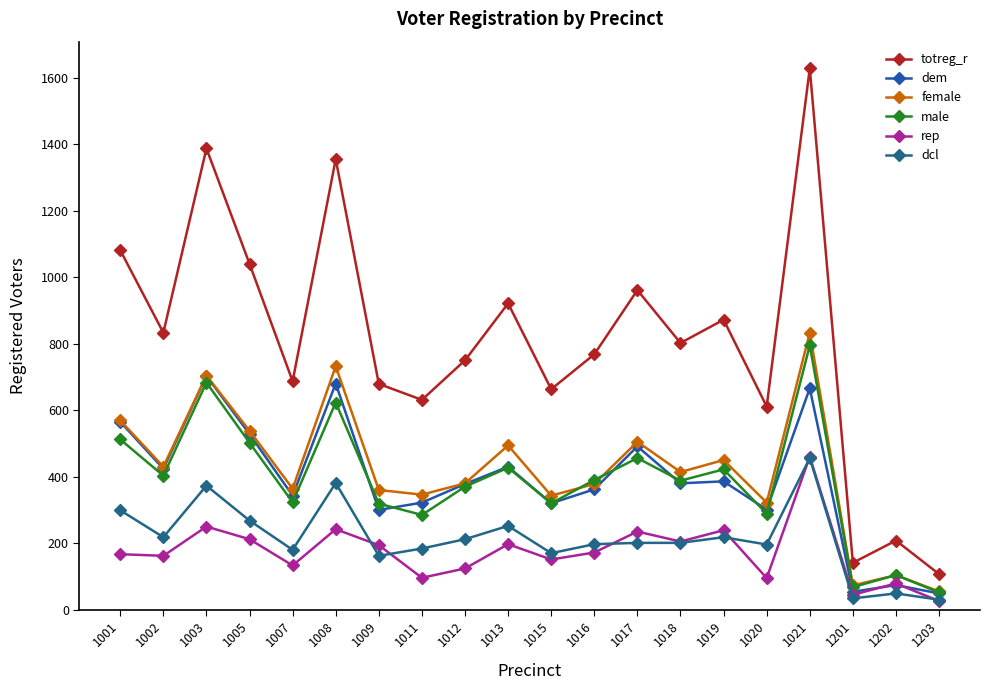

At which label does dem reach its peak?

1003